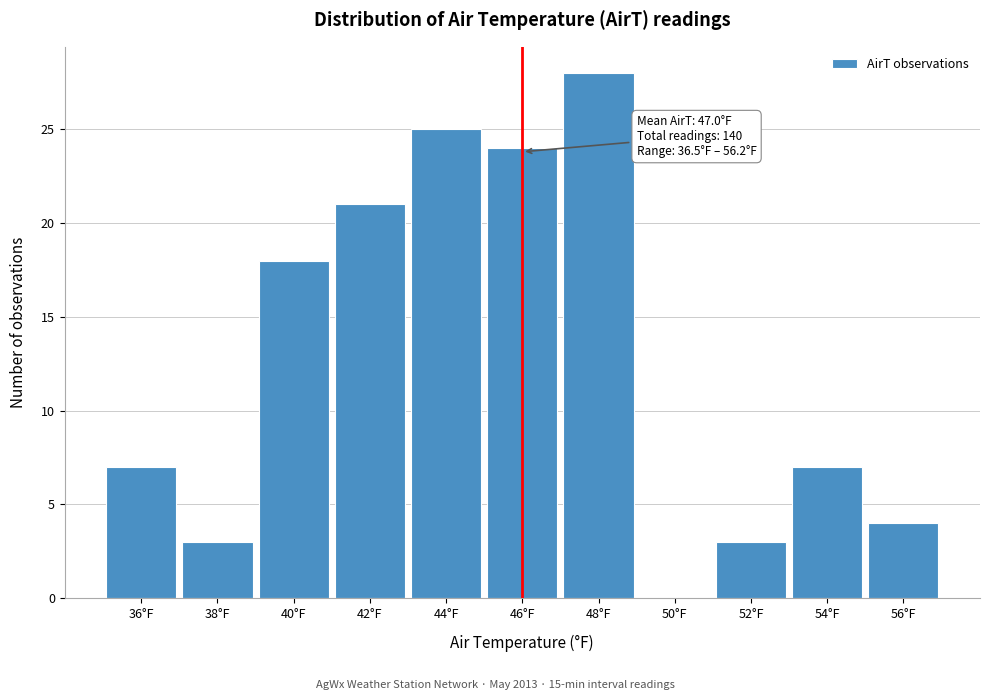

Reading left to right, extract all data points from this chart.

36°F=7	38°F=3	40°F=18	42°F=21	44°F=25	46°F=24	48°F=28	50°F=0	52°F=3	54°F=7	56°F=4